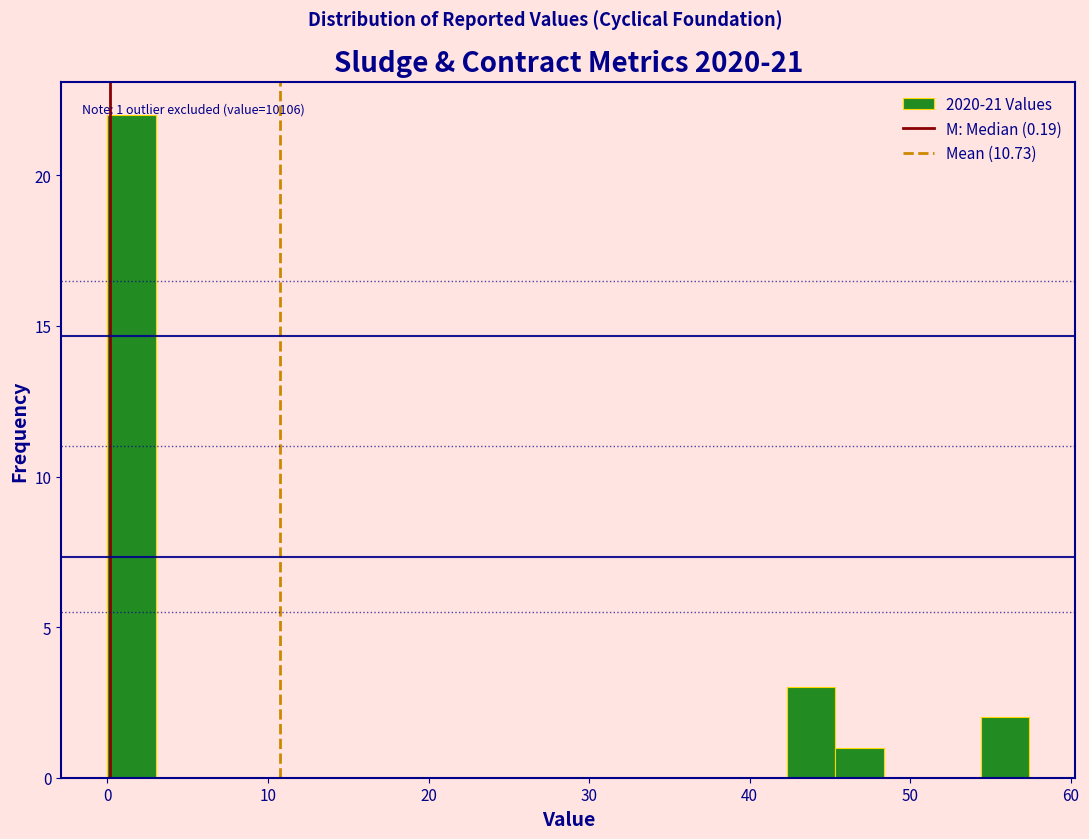

Around what value on the x-axis is the tallest bar? Give the approximate position of its centre, as read against the axis.

2